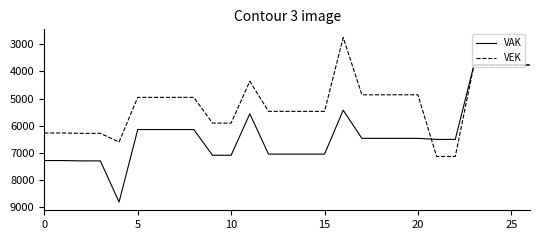

Which series has the largest total across all categories?

VAK